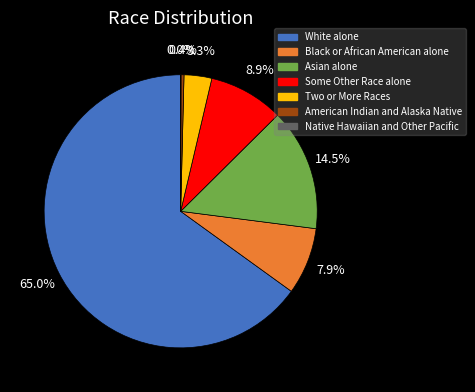

Is White alone the majority of the pie?

Yes